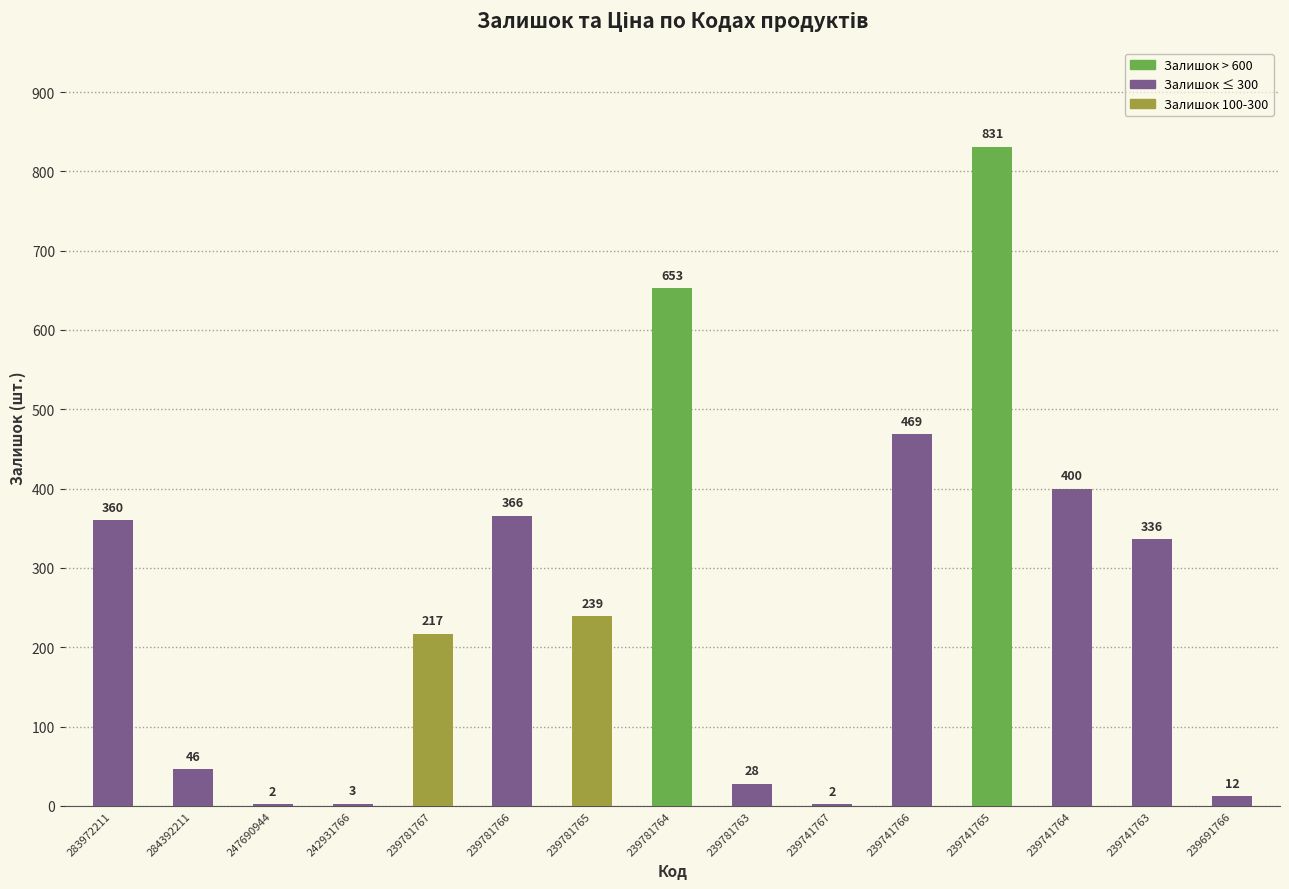

What is the ratio of the value at 239781764 to the value at 239781763?

23.3